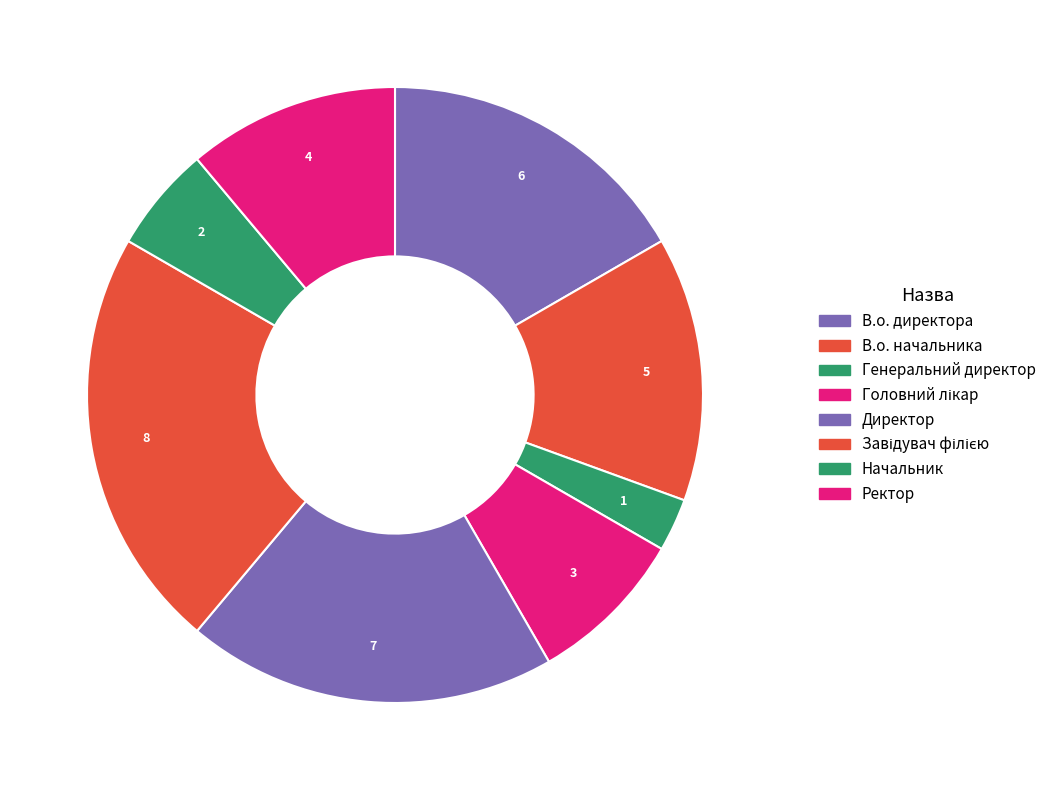

Rank the categories by value from lowest to highest.

Генеральний директор, Начальник, Головний лікар, Ректор, В.о. начальника, В.о. директора, Директор, Завідувач філією